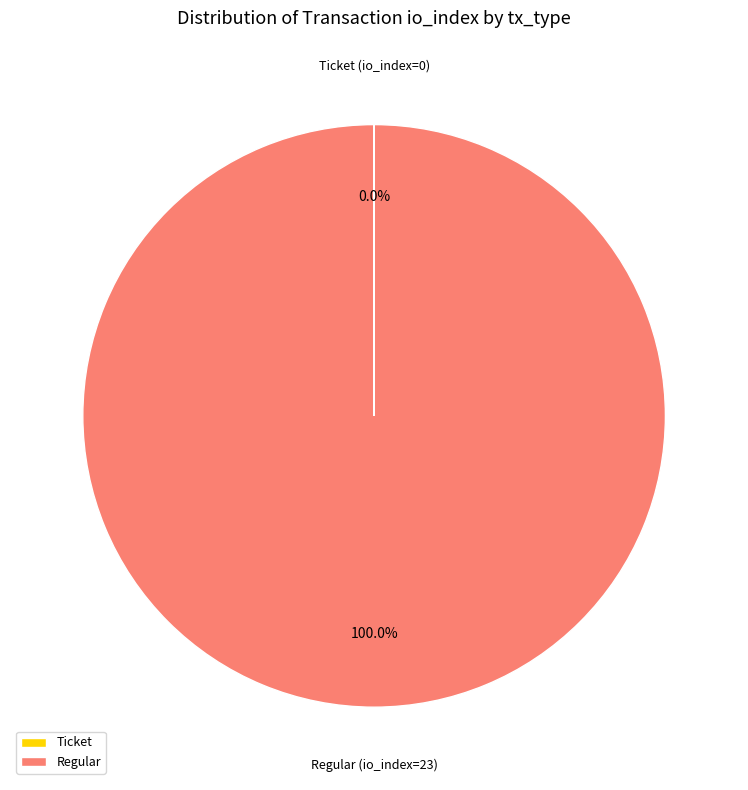

Which slice is the largest?

Regular